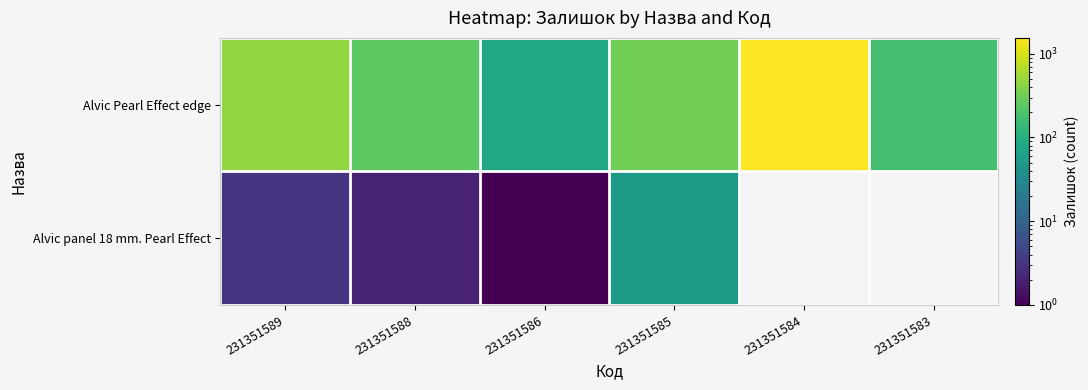

What is the maximum value shown in the chart?

1545.0